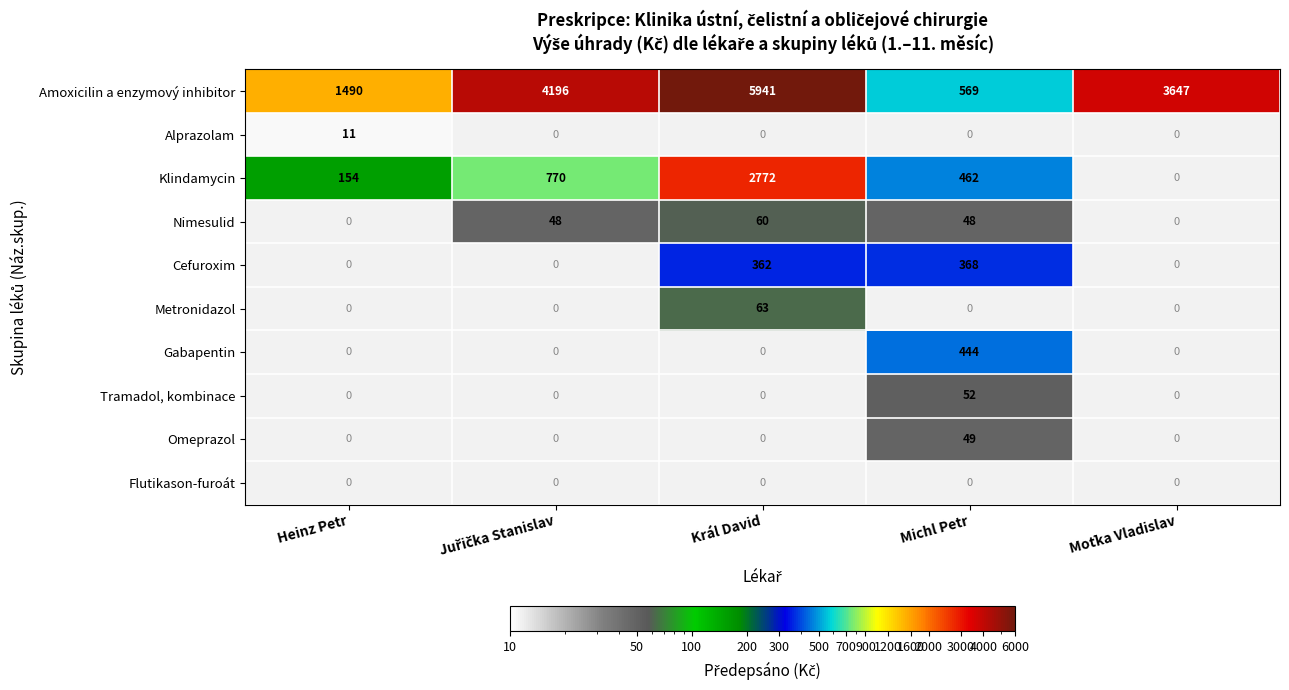

The Gabapentin series shows 444 at Michl Petr. True or false?

True